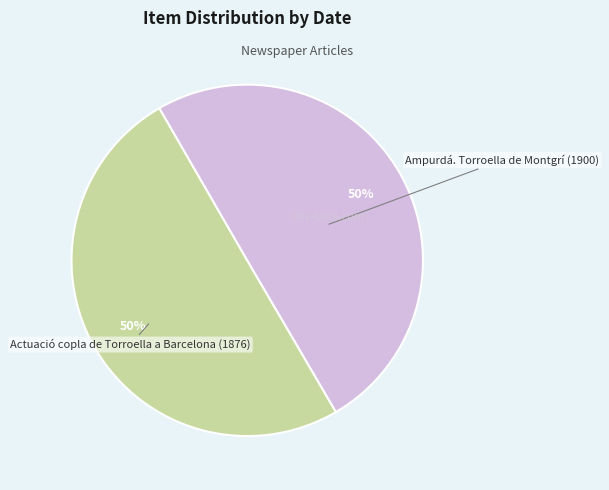

To the nearest percent, what is the average slice percentage?

50%